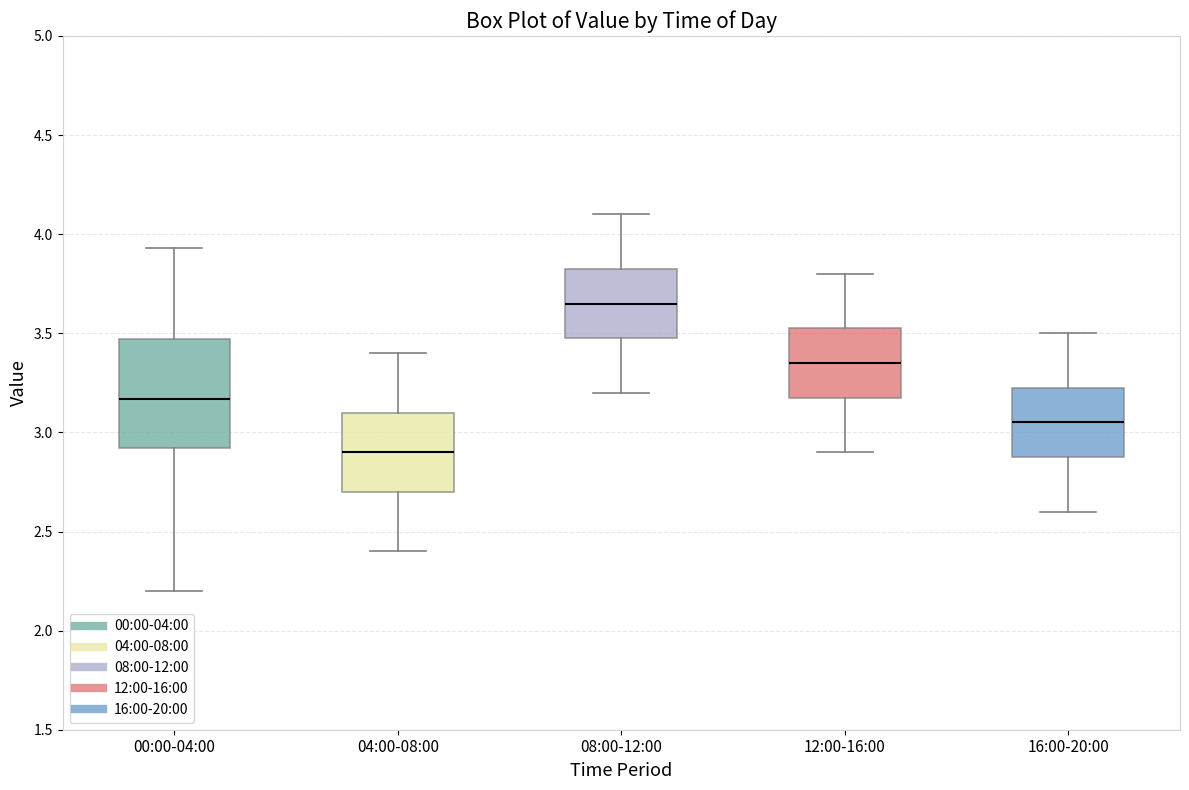

Where does the upper whisker of the box for 16:00-20:00 end on the y-axis? The values are not printed on the chart, so give them approximately, as read against the axis.

3.50